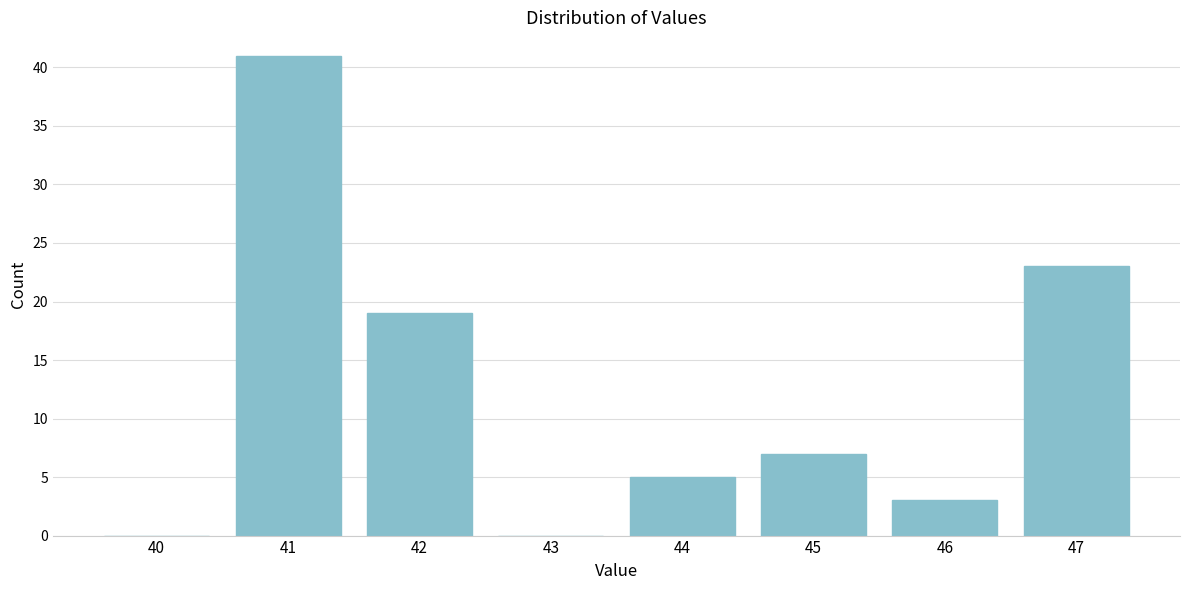

Reading right to left, what are all the values shown in this chart?

47=23	46=3	45=7	44=5	43=0	42=19	41=41	40=0